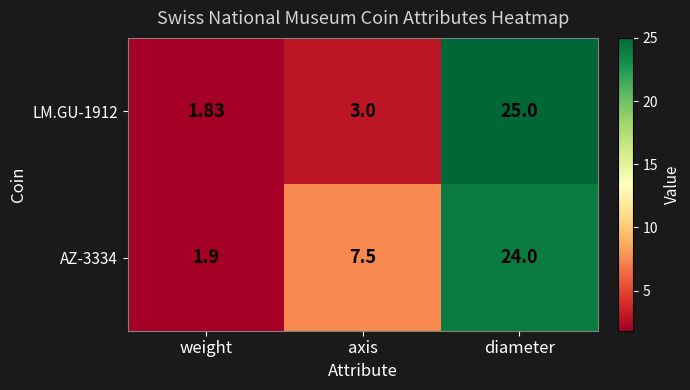

Count the number of data series in this chart.

2